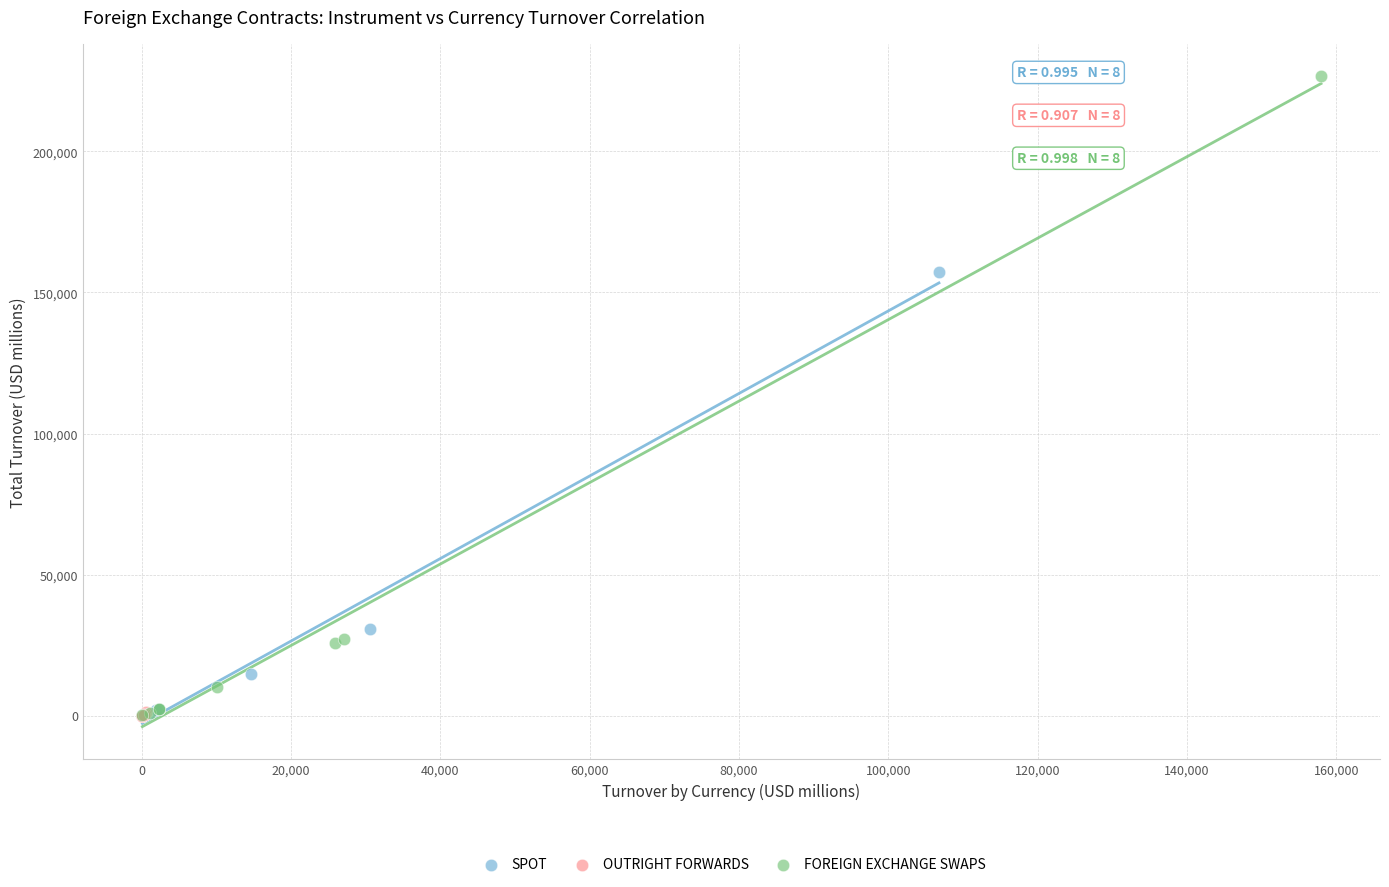

Which series contains the highest Y value?

FOREIGN EXCHANGE SWAPS